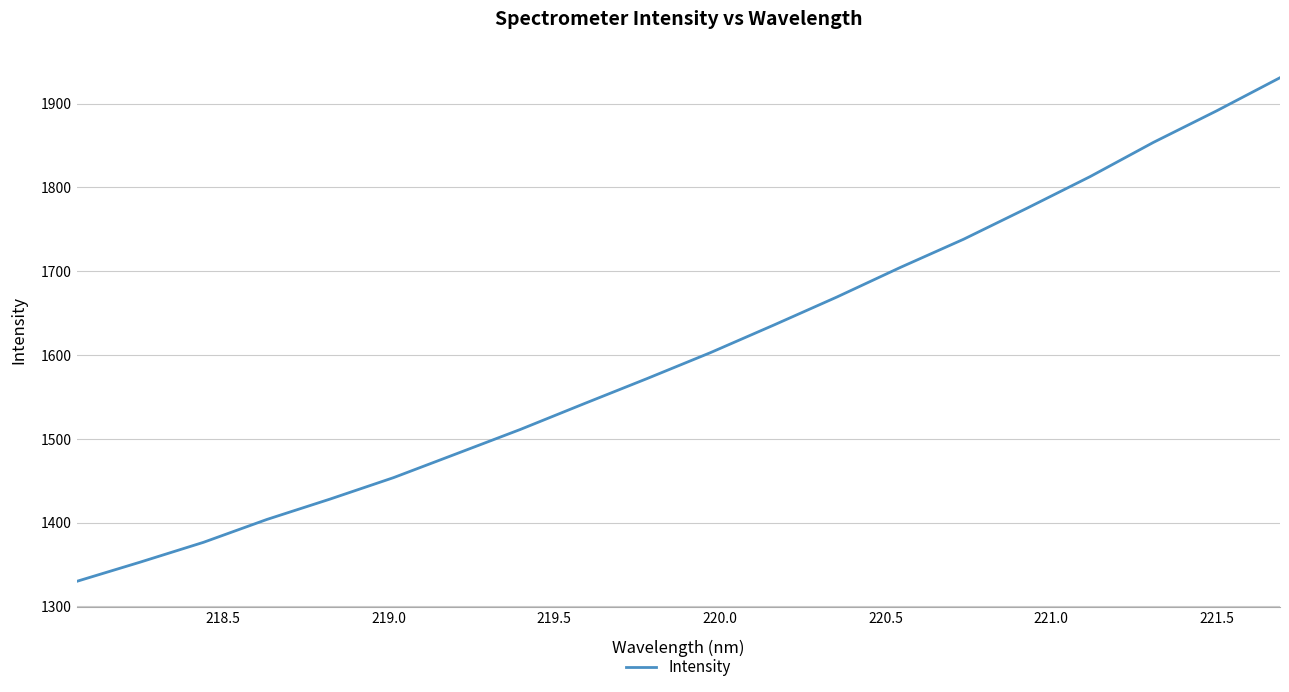

What is the maximum value shown in the chart?

1931.0